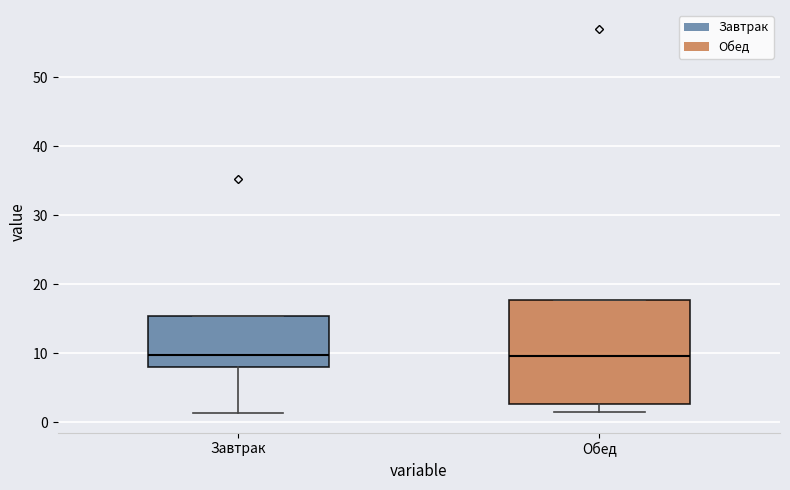

Which box is the tallest, from its lower edge to its upper edge?

Обед